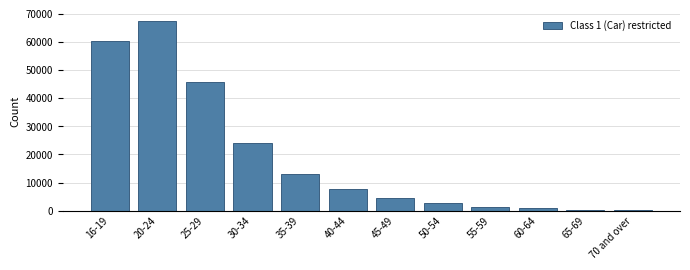

What is the change in value from 25-29 to 45-49?

-41068